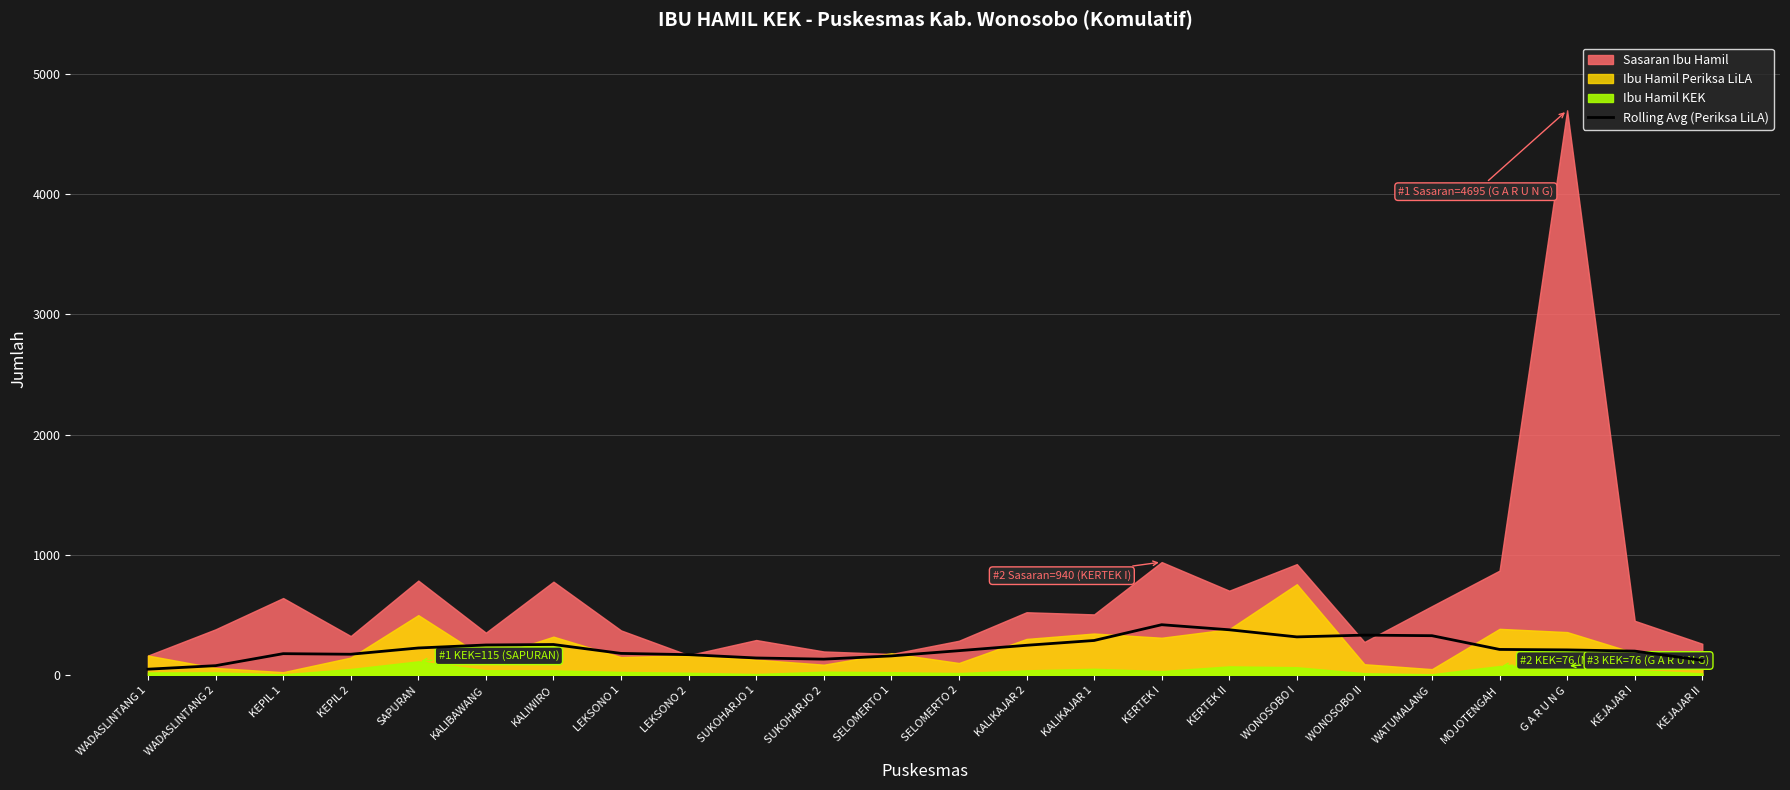

The chart shows a value of 398.4 at KALIWIRO. True or false?

False